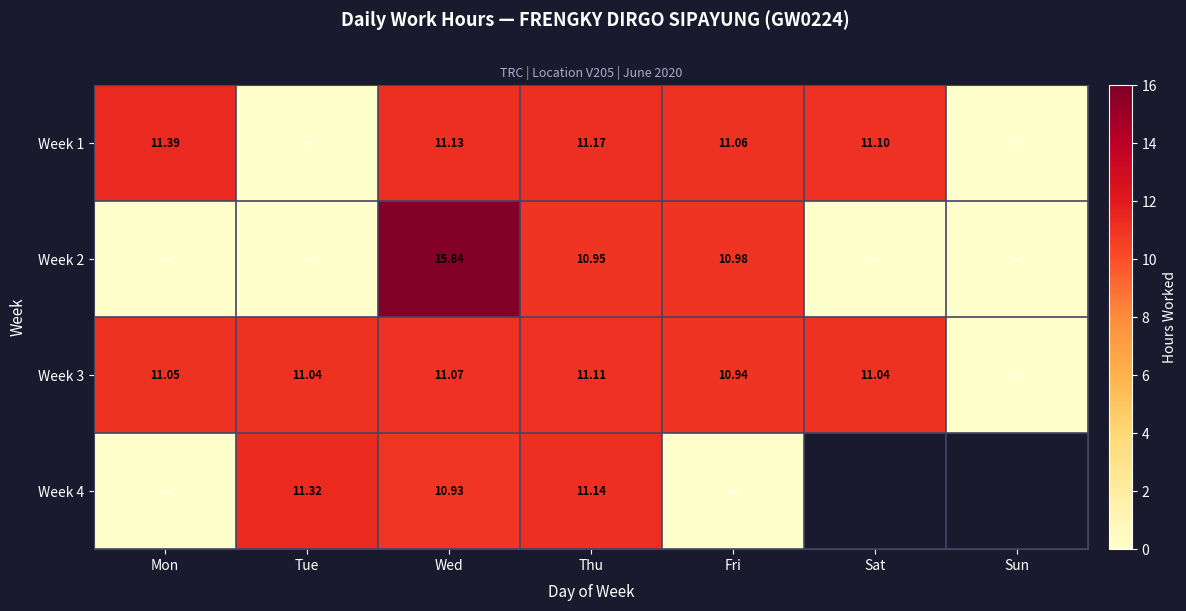

The Week 2 series shows 0.0 at Tue. True or false?

True